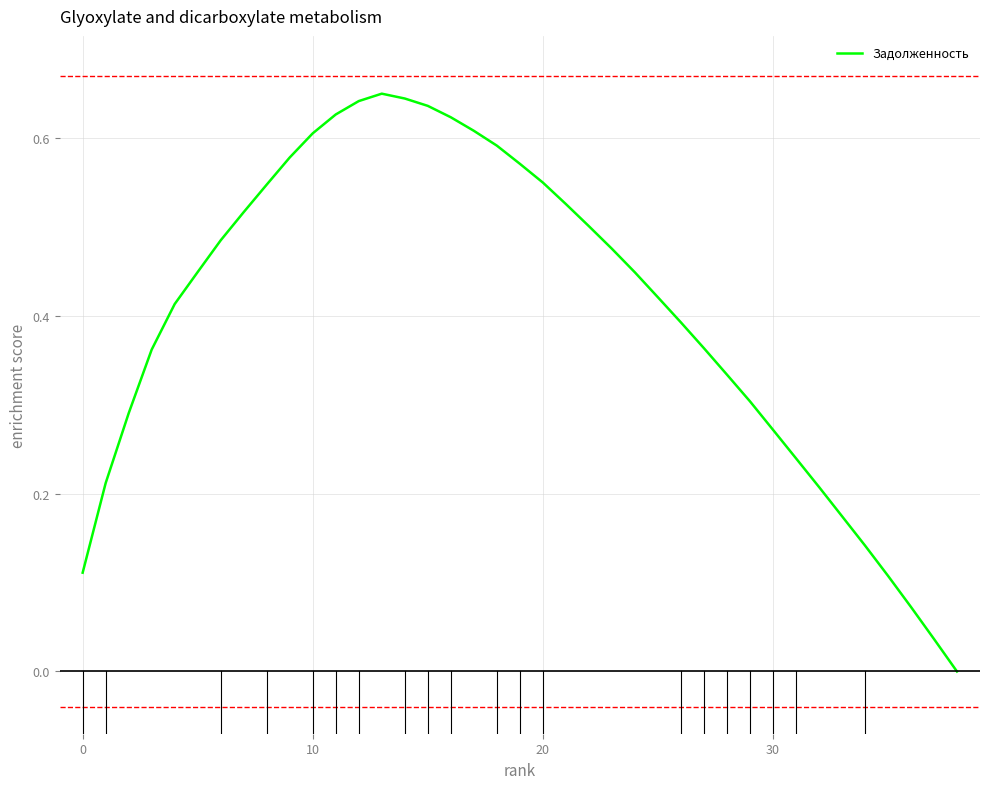

What is the difference between the second highest and second lowest values?

0.6